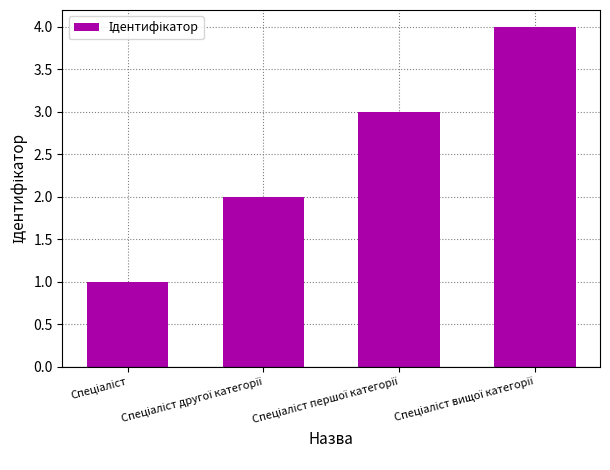

What is the maximum value shown in the chart?

4